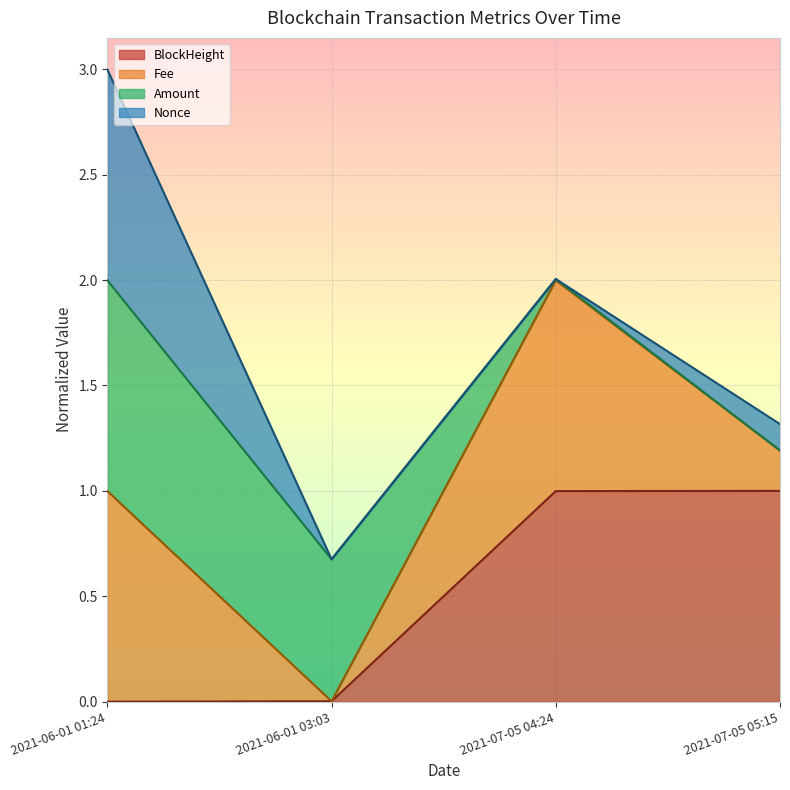

What is the label of the 4th point from the right?

2021-06-01 01:24